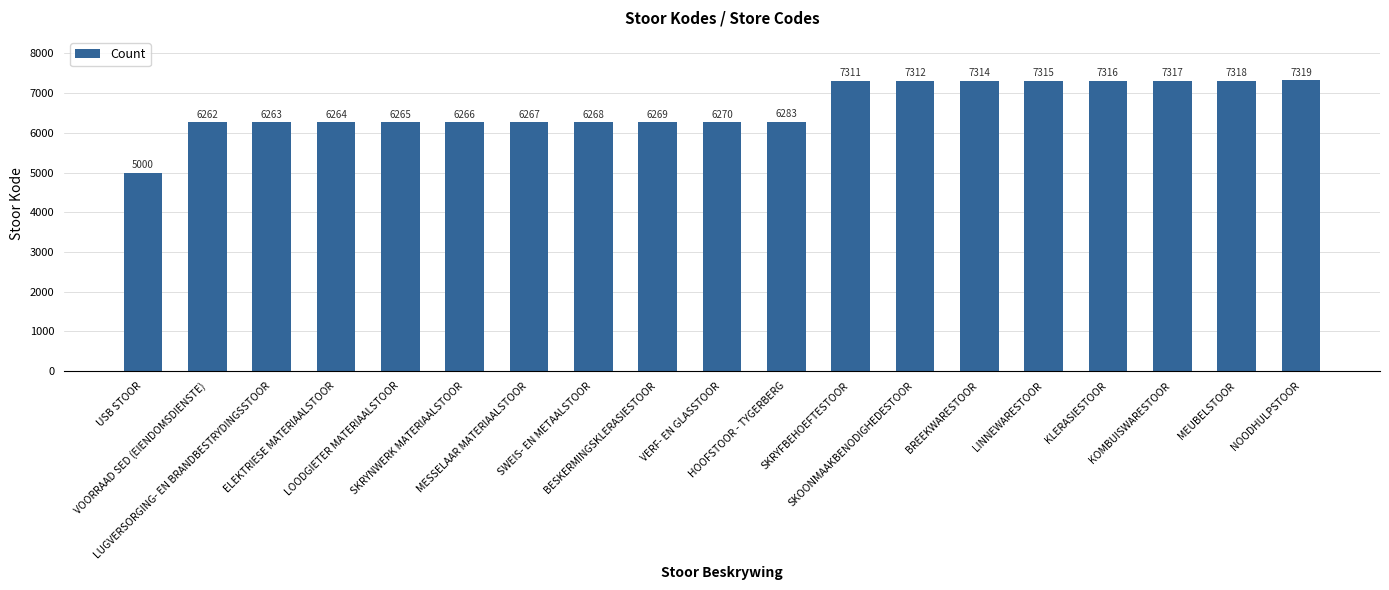

What is the sum of all values?

126199